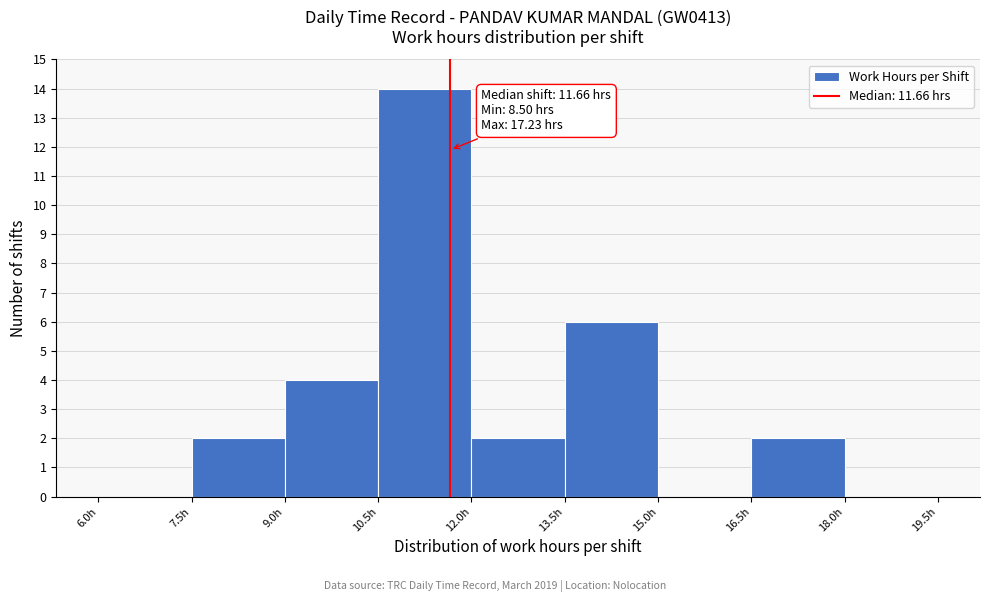

Which range on the x-axis has the tallest bar?

10.5 to 12.0